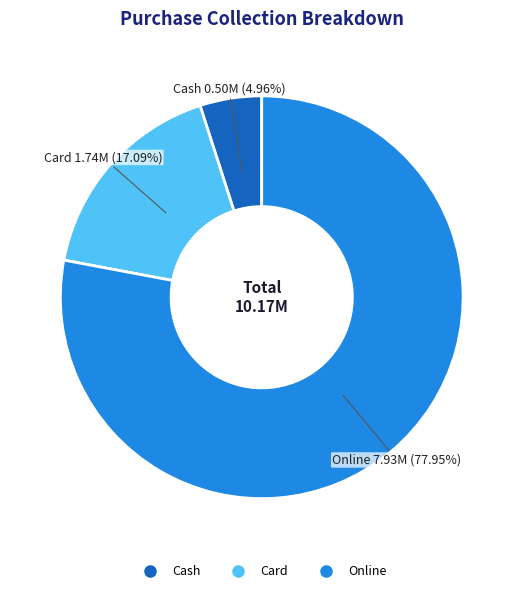

Which category has the biggest portion of the pie?

Online